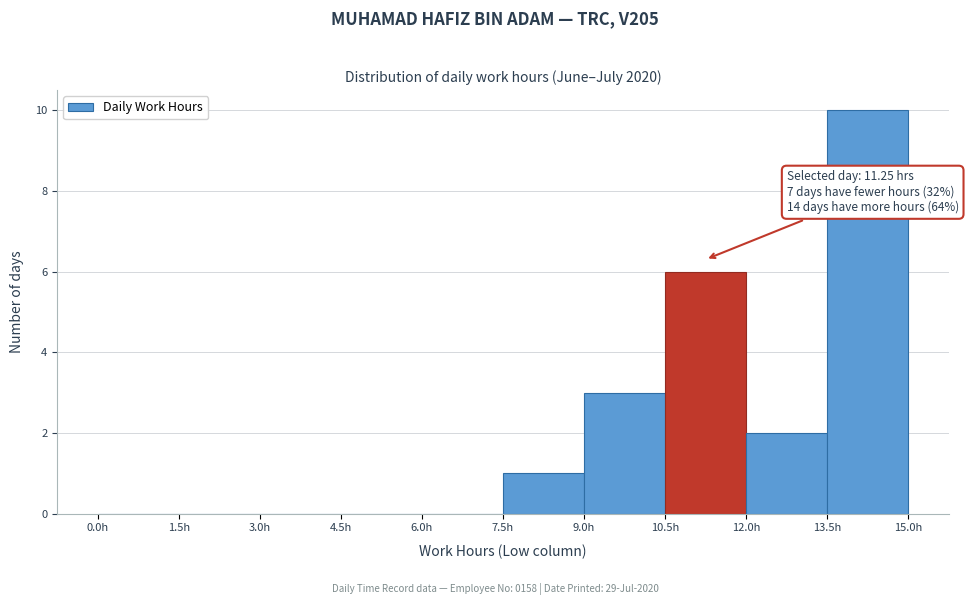

Which range on the x-axis has the tallest bar?

13.5 to 15.0